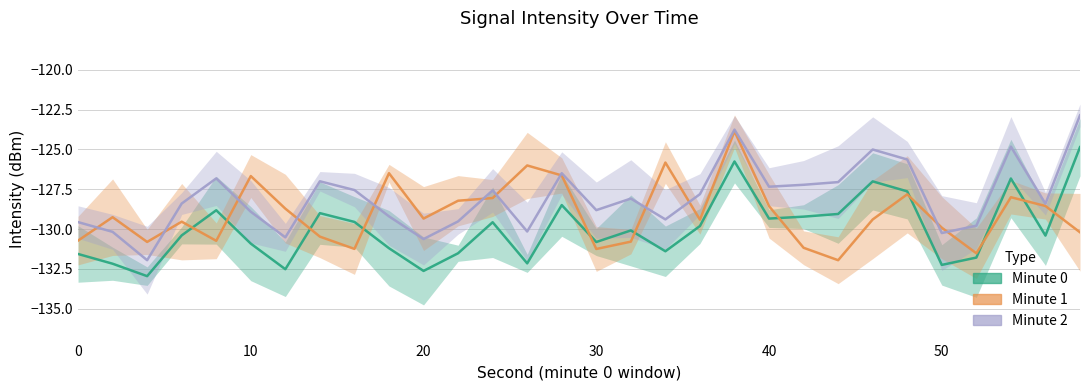

How many values in the intensity(dBm) min0 series are below -130?

16